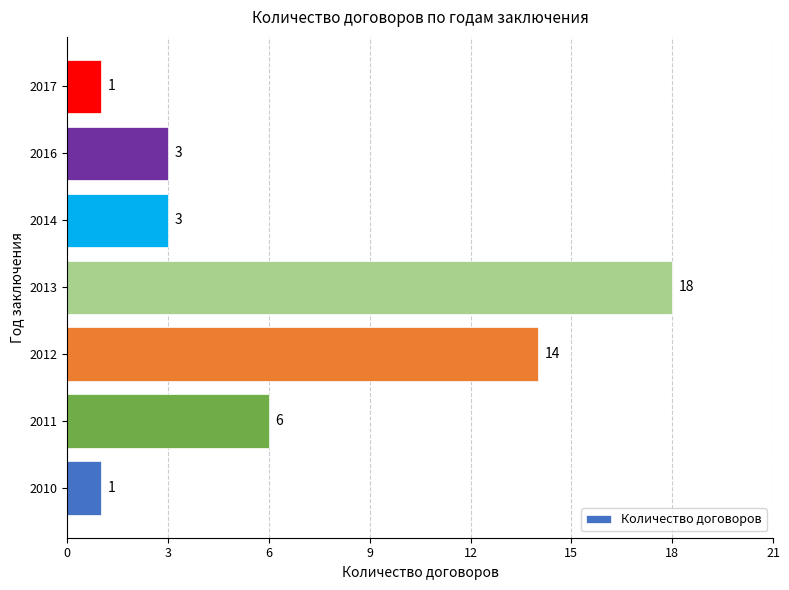

How many values are between 1 and 14?

6